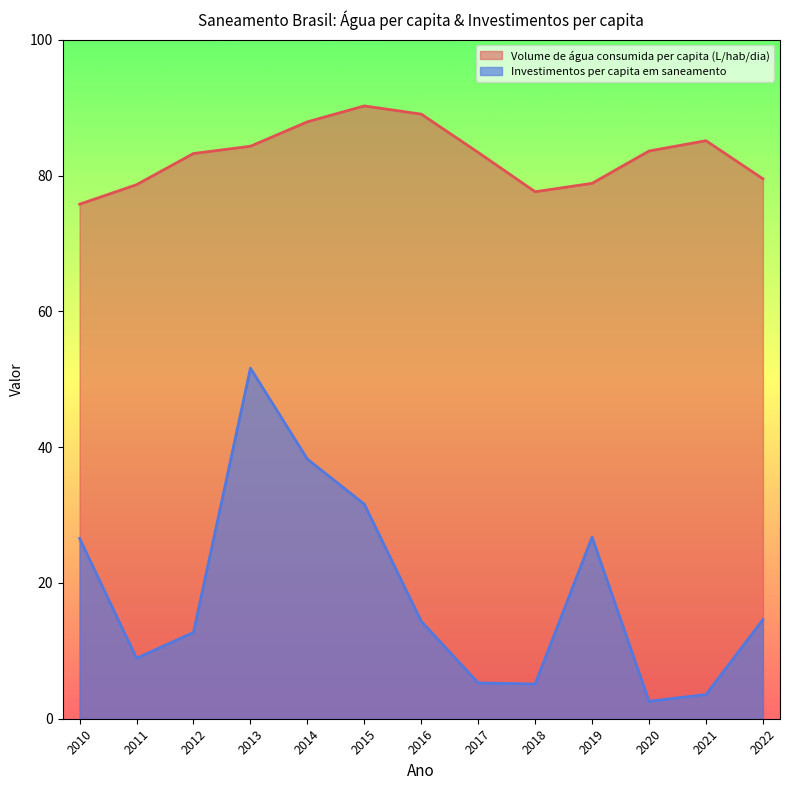

What is the smallest value displayed?

2.6